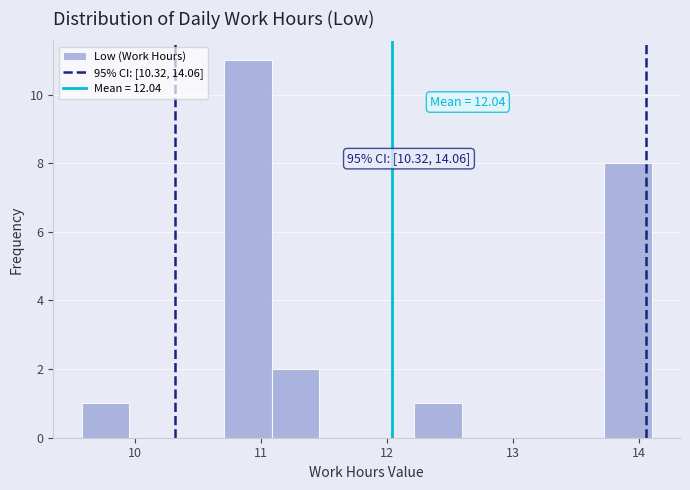

Around what value on the x-axis is the tallest bar? Give the approximate position of its centre, as read against the axis.

10.9